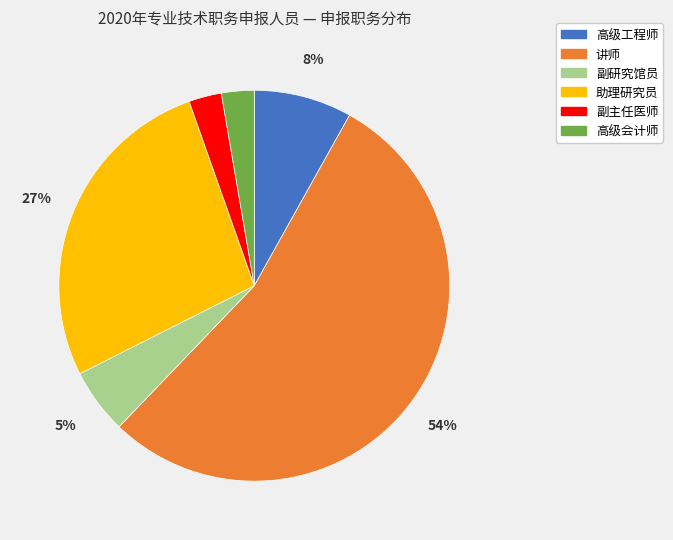

Combined, do 讲师 and 高级会计师 account for over 50%?

Yes